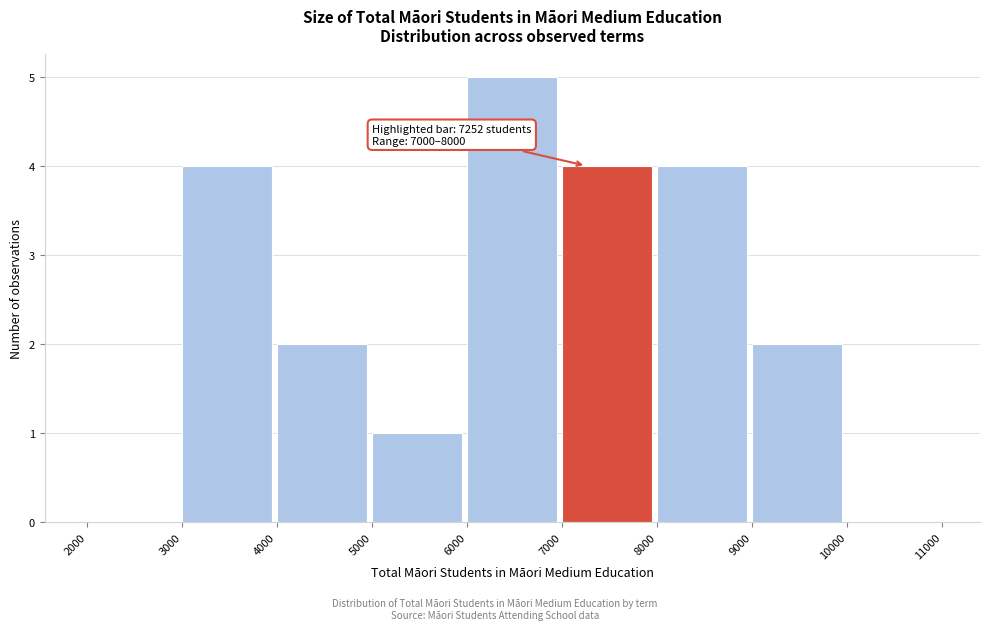

Over which range of the x-axis is the bar tallest?

6000 to 7000